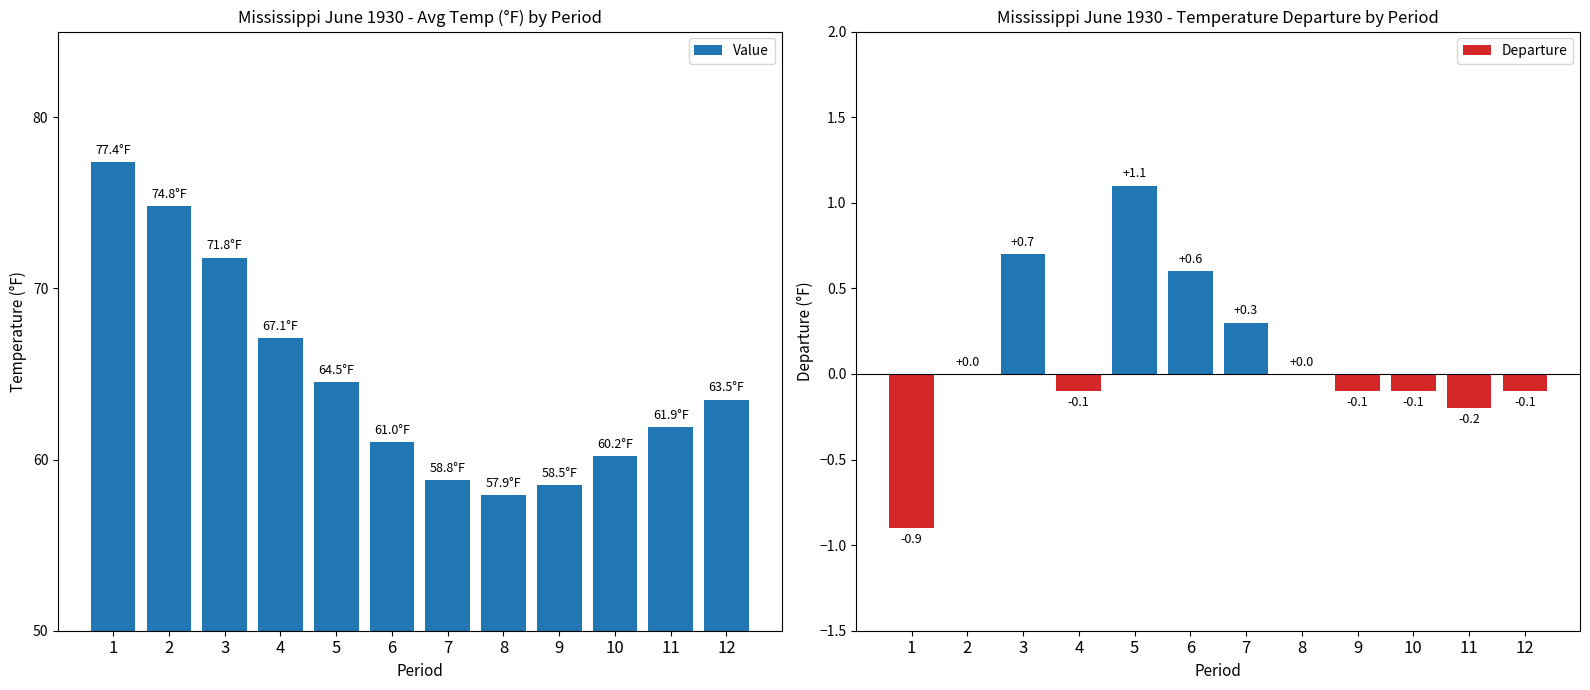

Which category has the lowest value in the Value series?

8